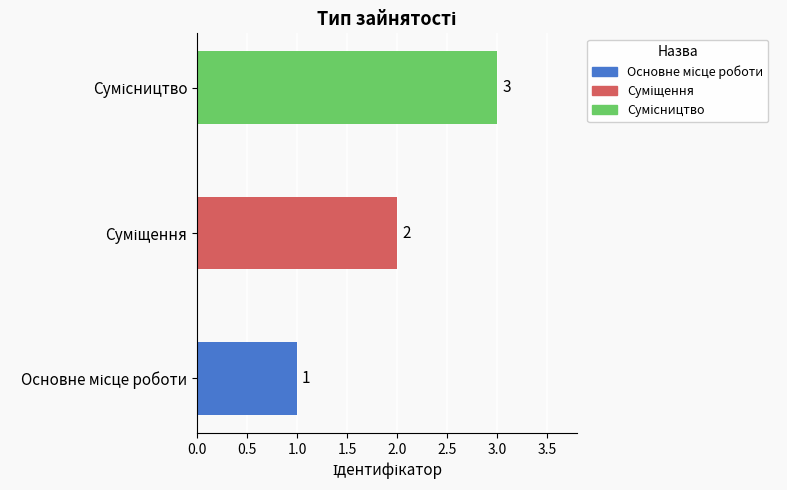

What is the sum of all values?

6